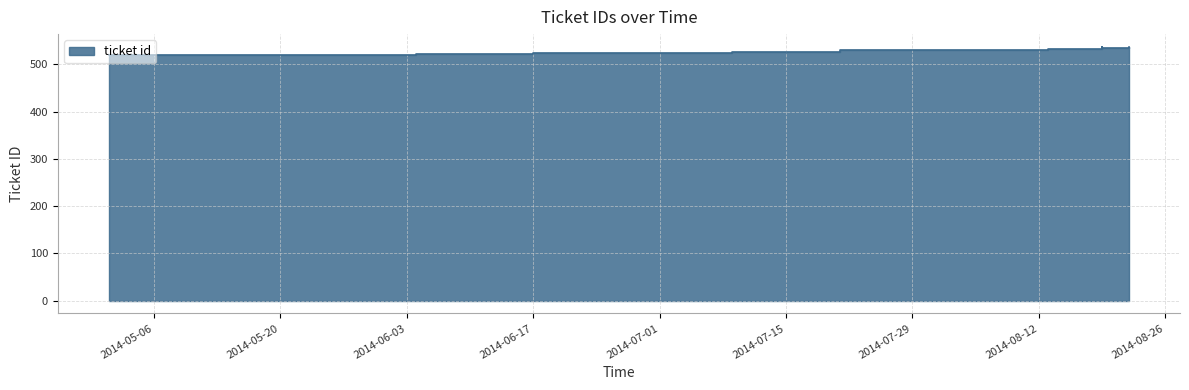

Rank the categories by value from highest to lowest.

2014-08-22, 2014-08-19, 2014-08-19, 2014-08-13, 2014-07-21, 2014-07-09, 2014-06-17, 2014-06-04, 2014-05-01